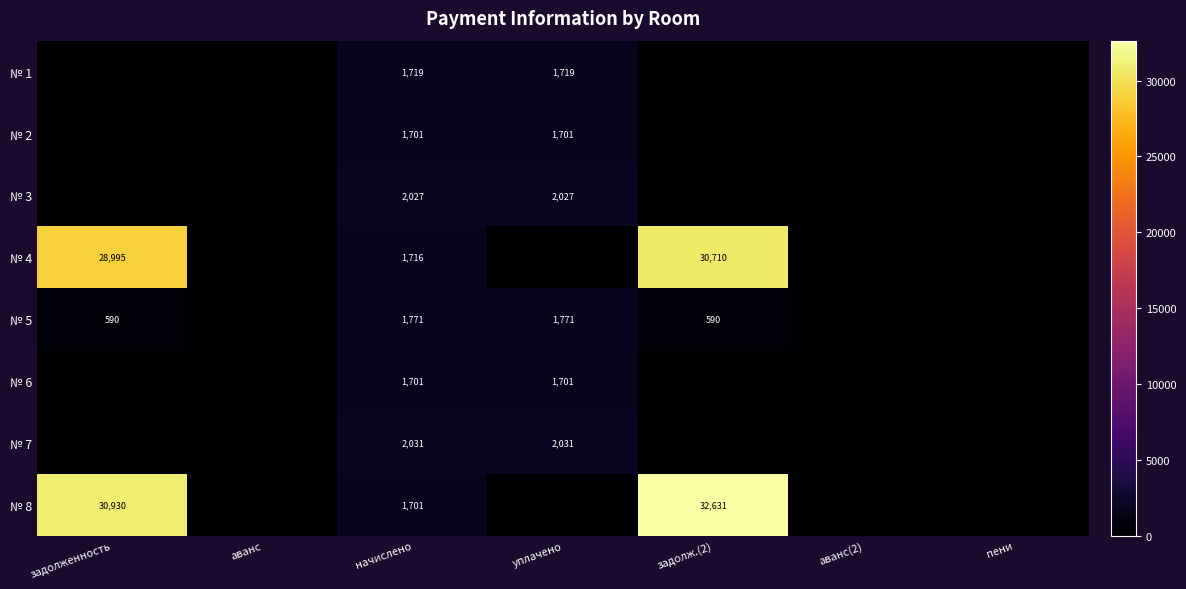

Is it true that № 4 equals 1716 at начислено?

True